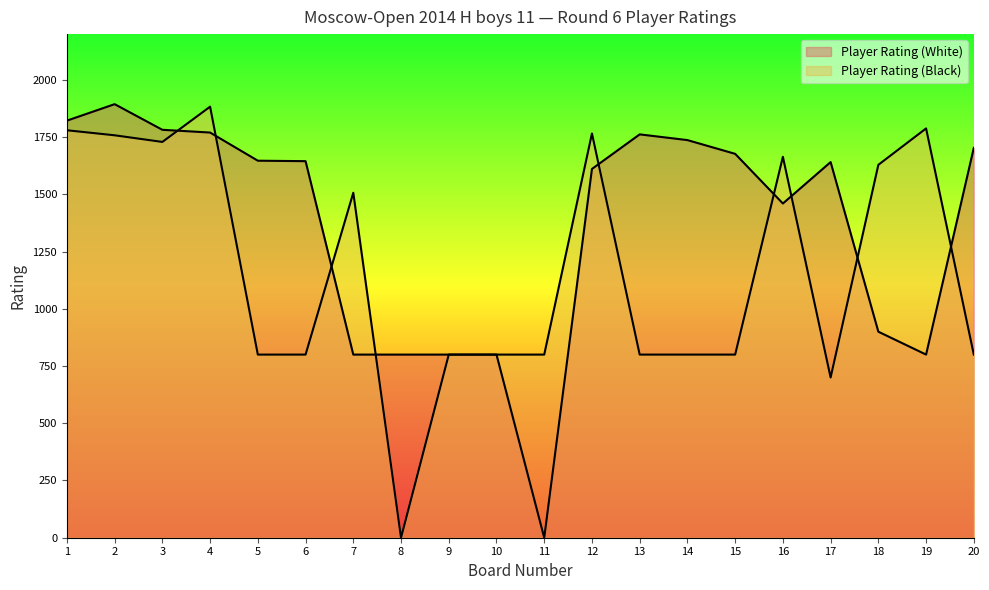

Is it true that Player Rating (White) equals 2368 at 14?

False